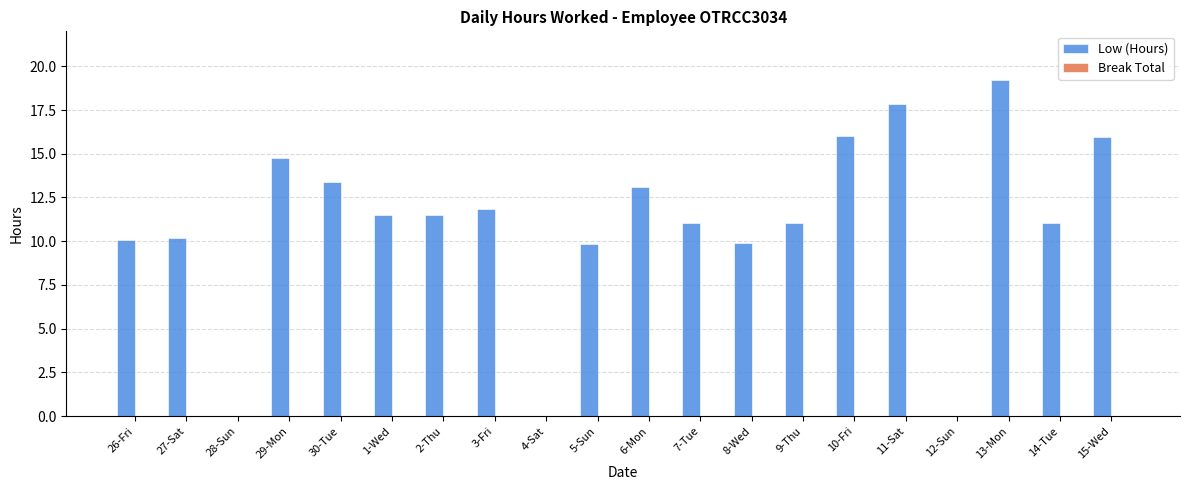

Which has a higher value, 7-Tue or 27-Sat?

7-Tue